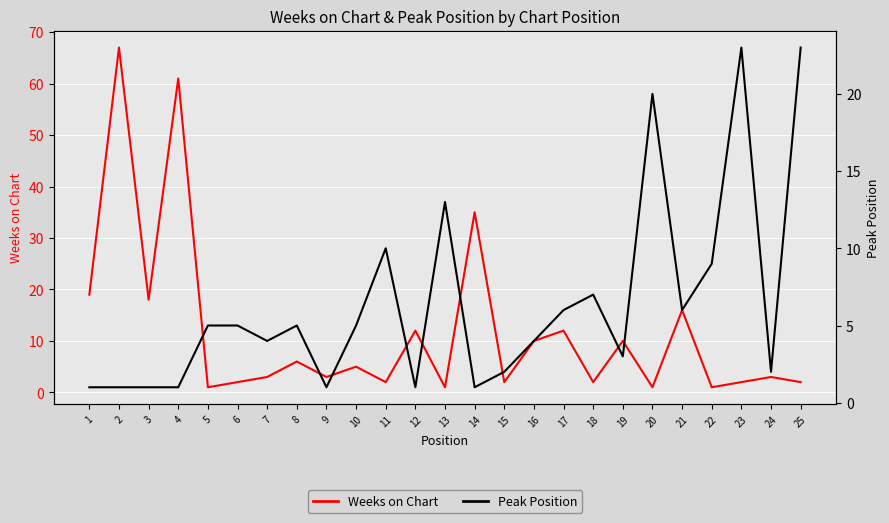

Which series ends up on top after the final intersection of Peak Position and Weeks on Chart?

Peak Position